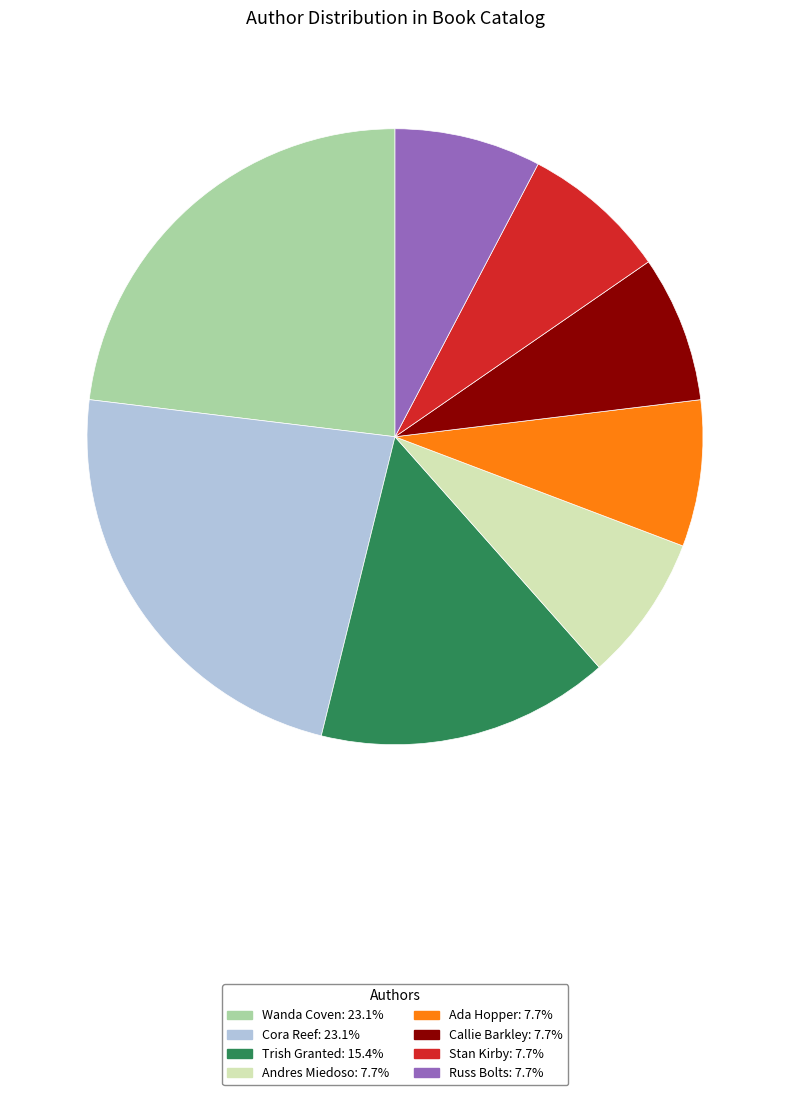

Is there a majority slice in this chart?

No